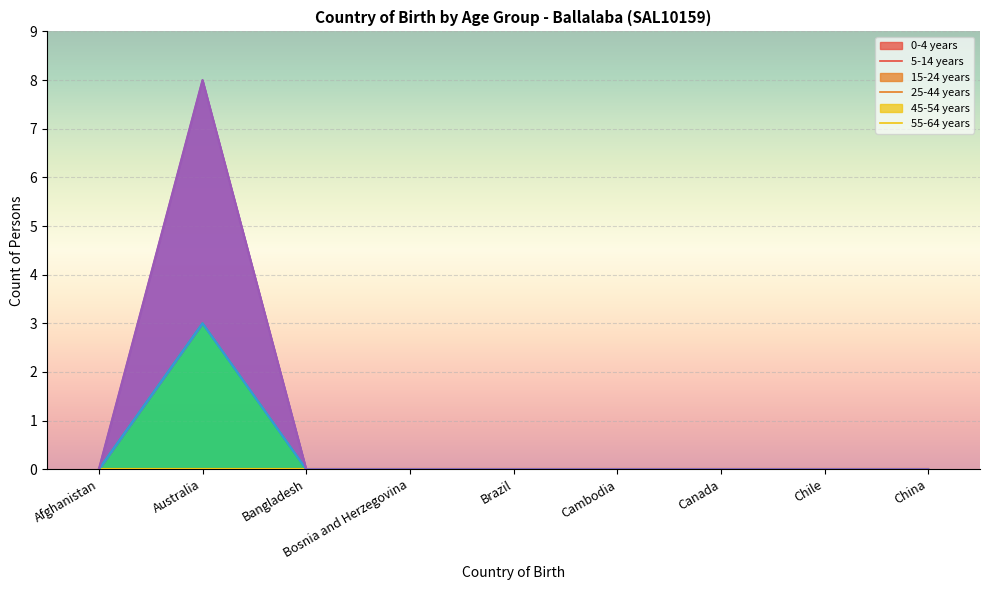

How many lines are shown in the chart?

6